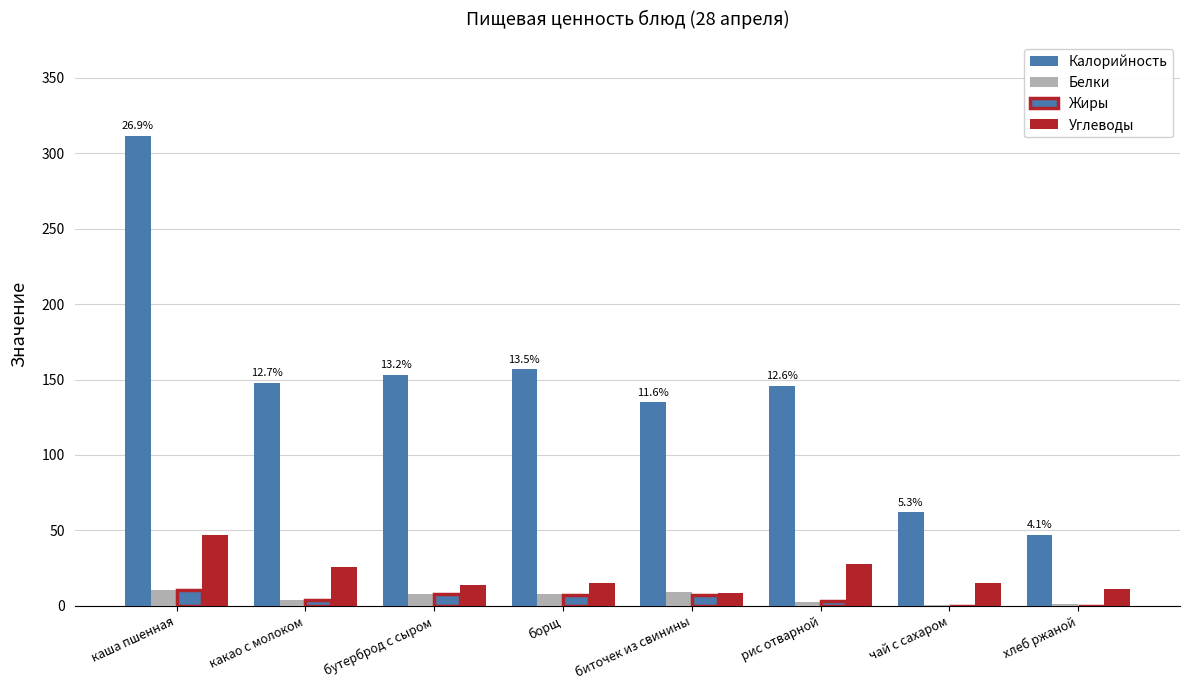

Which series has the largest total across all categories?

Калорийность